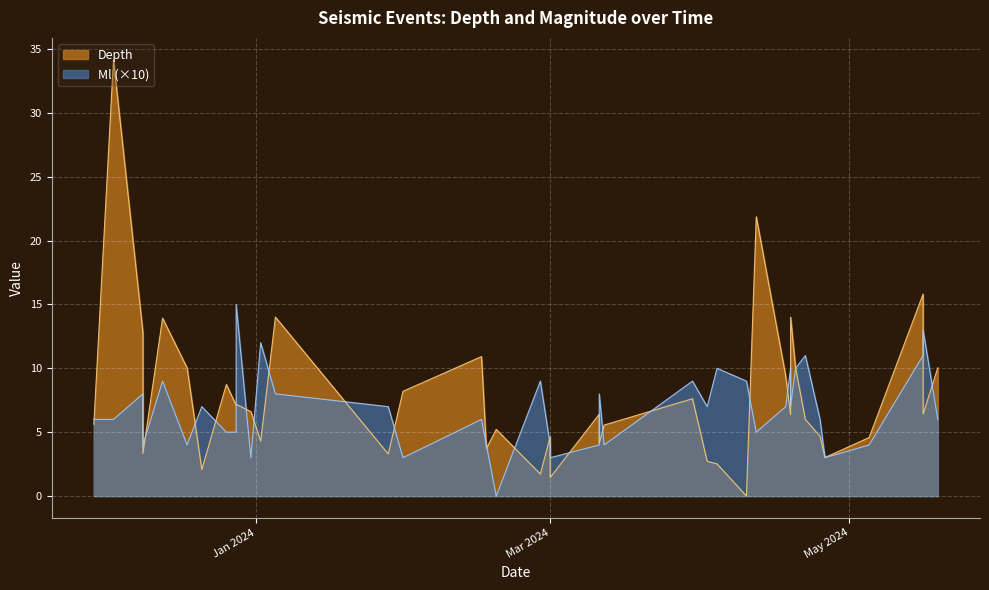

Count the number of data series in this chart.

2